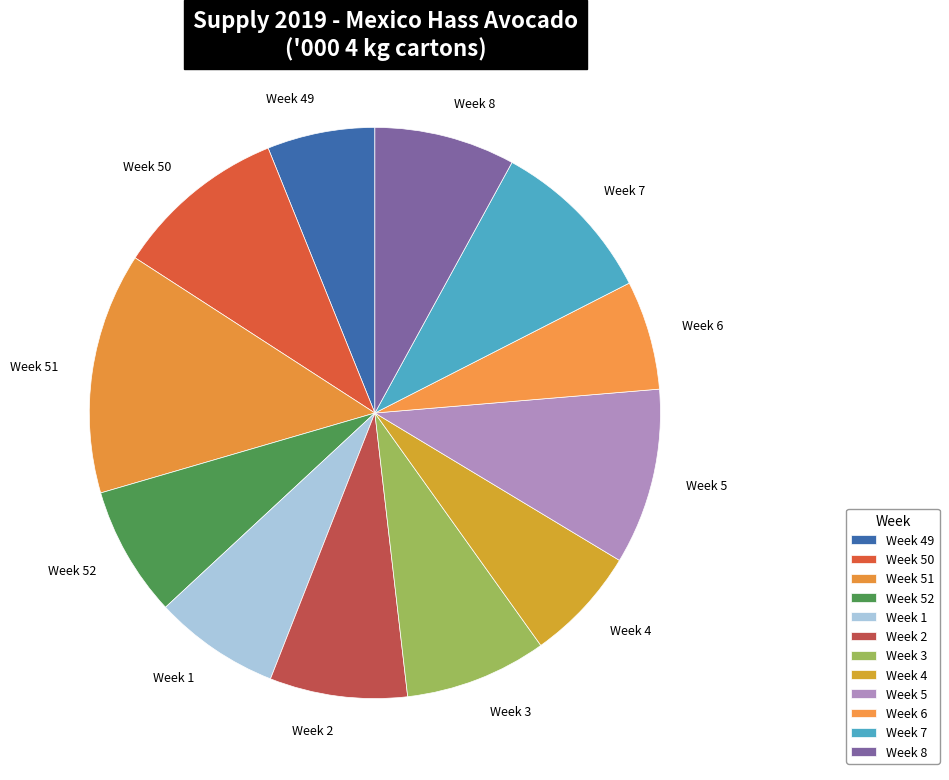

Is Week 8 the majority of the pie?

No